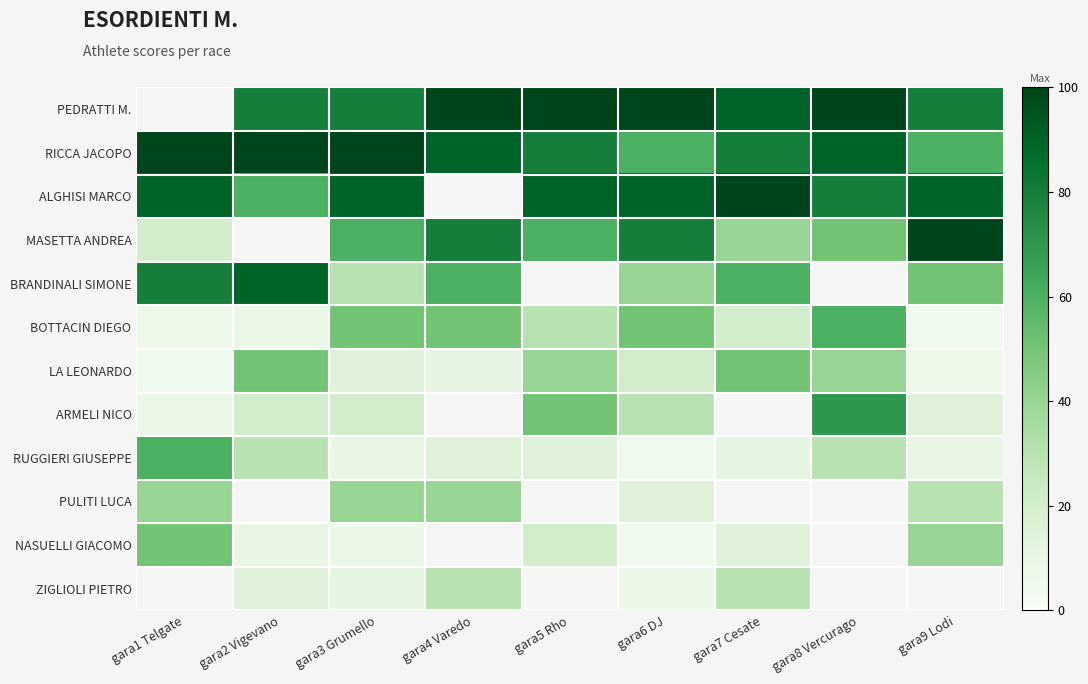

True or false: BOTTACIN DIEGO has a value of 30.0 at gara5 Rho.

True